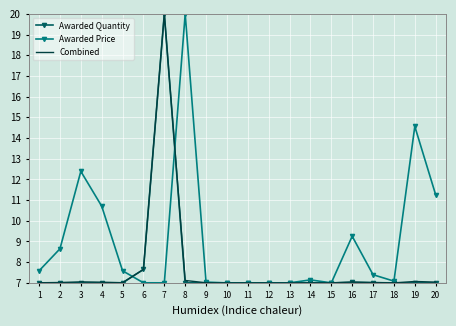

The value of Awarded Price at 1 is 7.6. True or false?

True